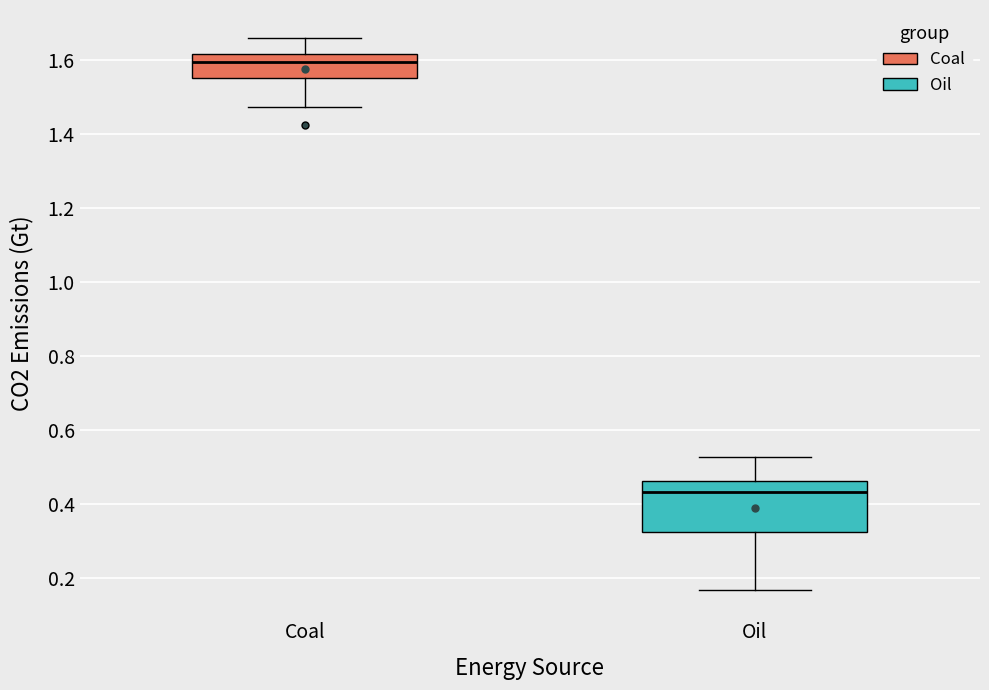

Where does the median line of the box for Coal sit on the y-axis? The values are not printed on the chart, so give them approximately, as read against the axis.

1.60